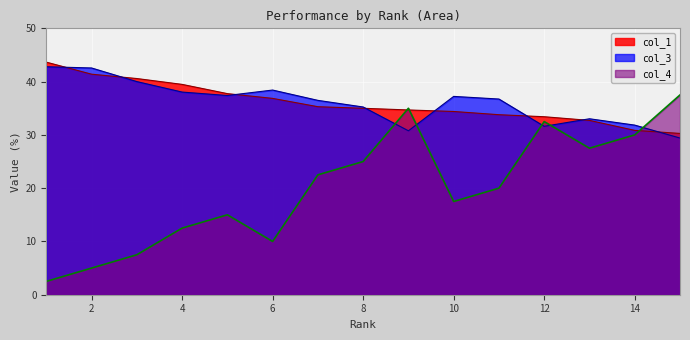

At which label does col_3 reach its peak?

1